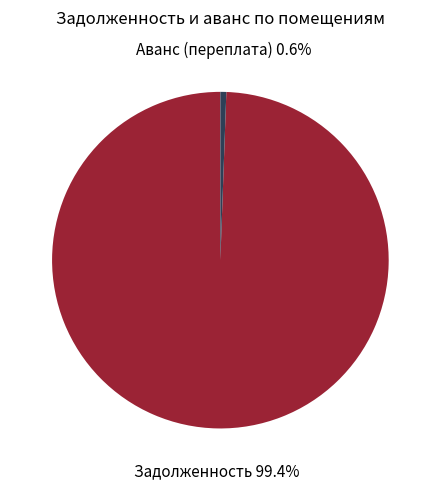

Does any single category account for the majority?

Yes